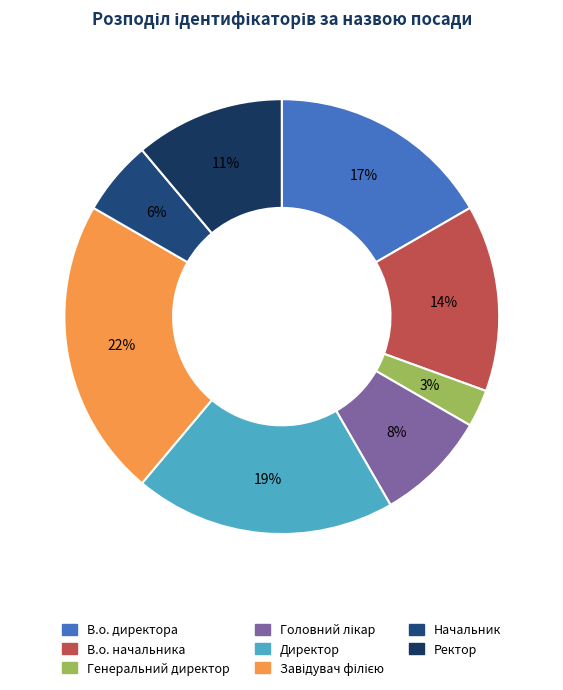

How many slices are in this pie chart?

8